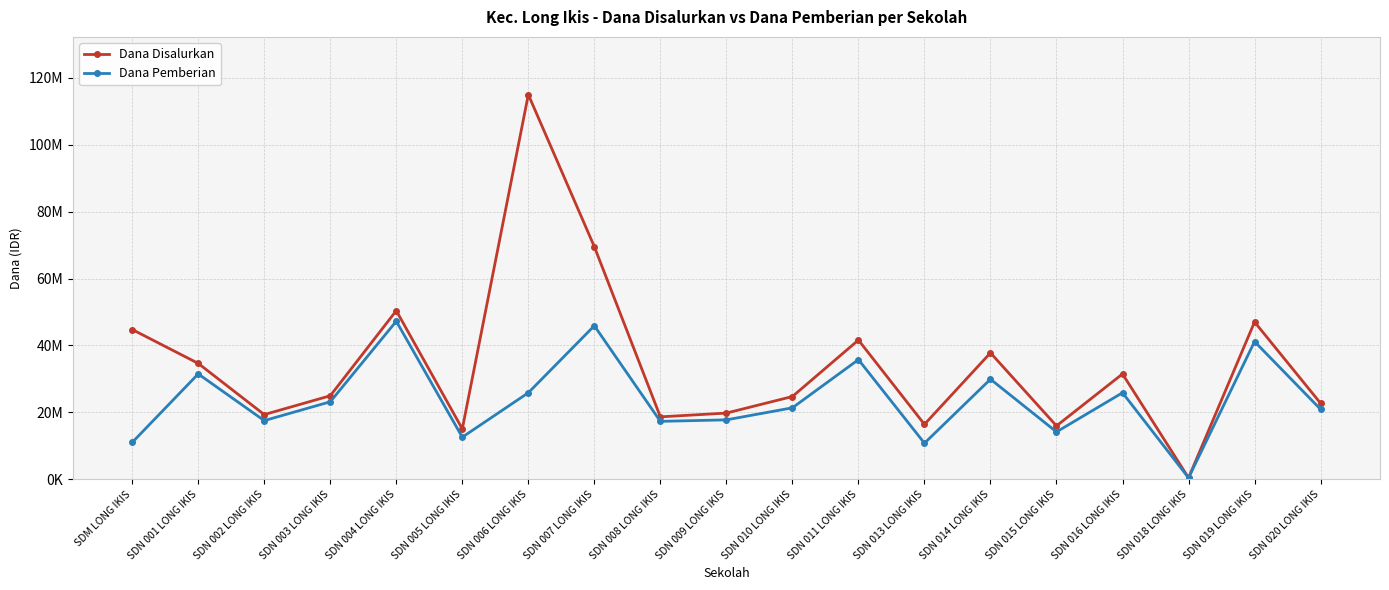

Is this an area chart (filled region under the line)?

No